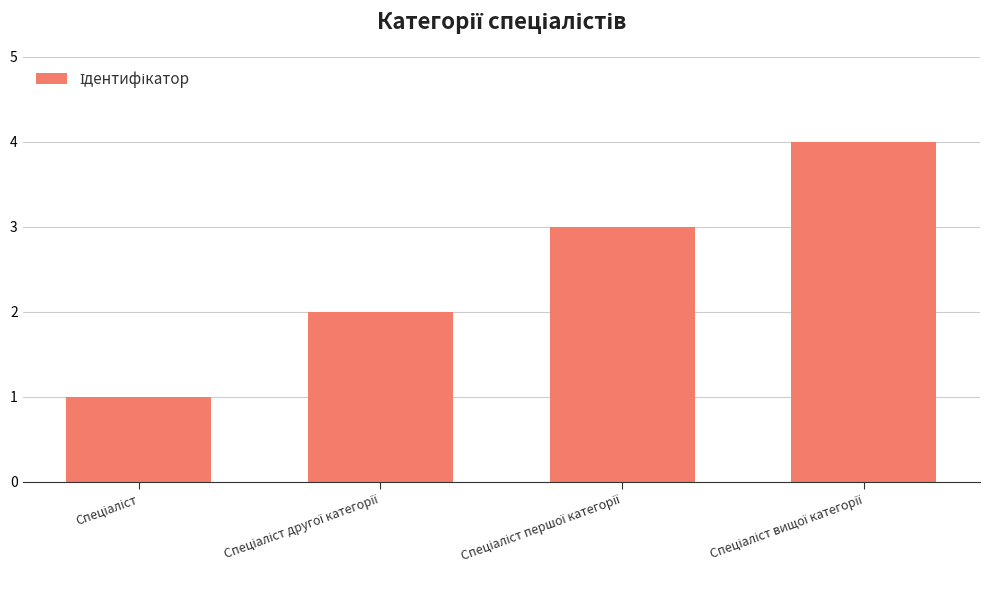

What is the sum of all values?

10